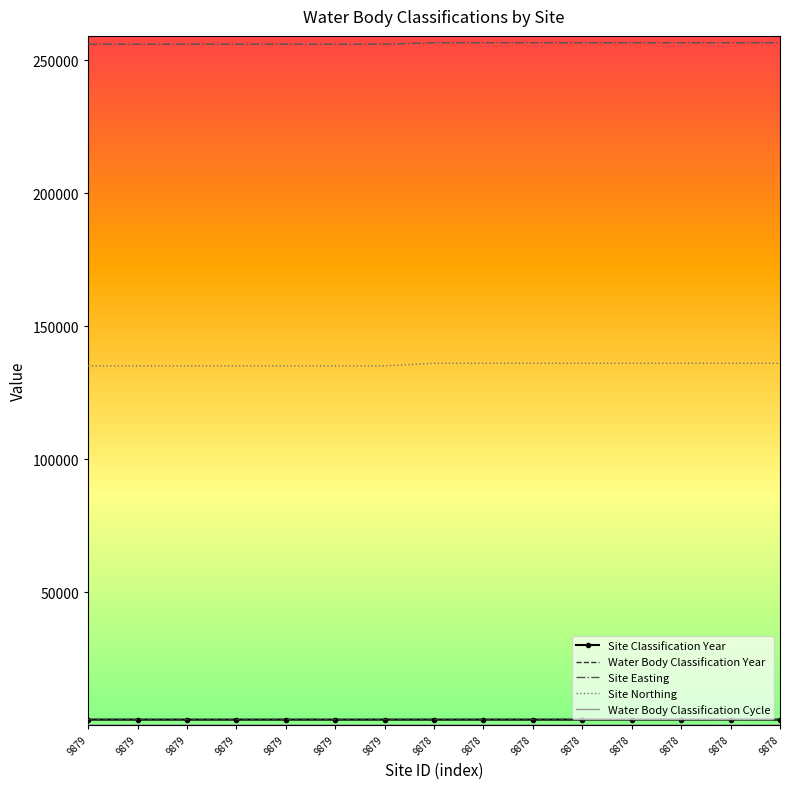

Count the number of data series in this chart.

5